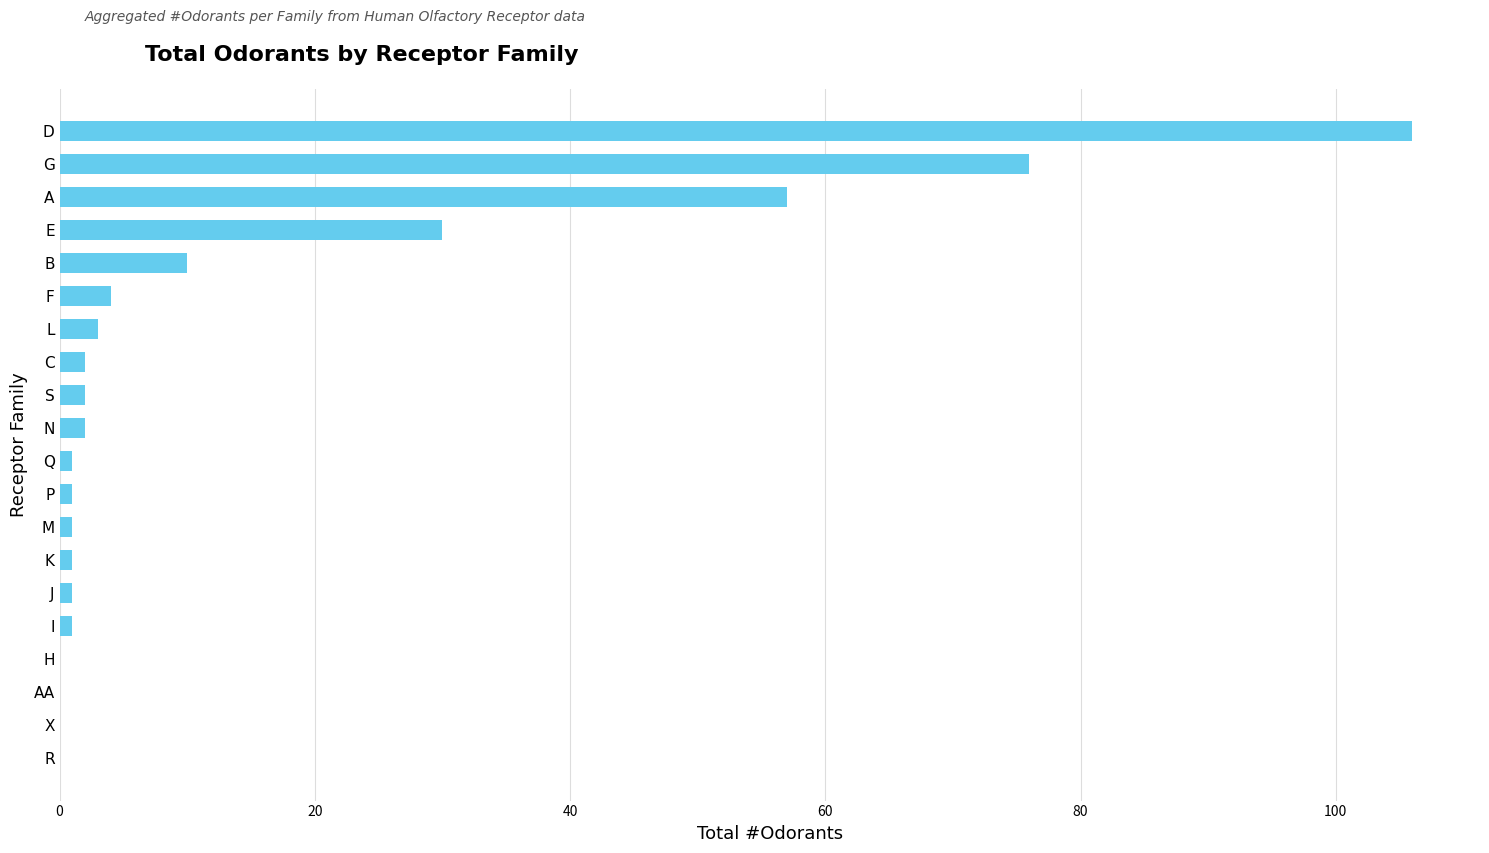

What is the sum of all values?

298